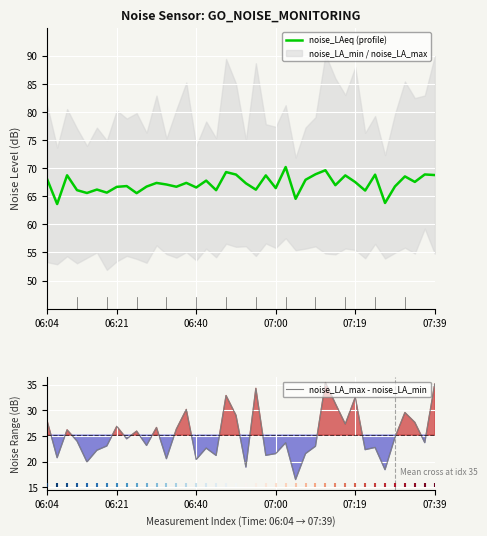

At how many categories does at least one series exceed 56?

40